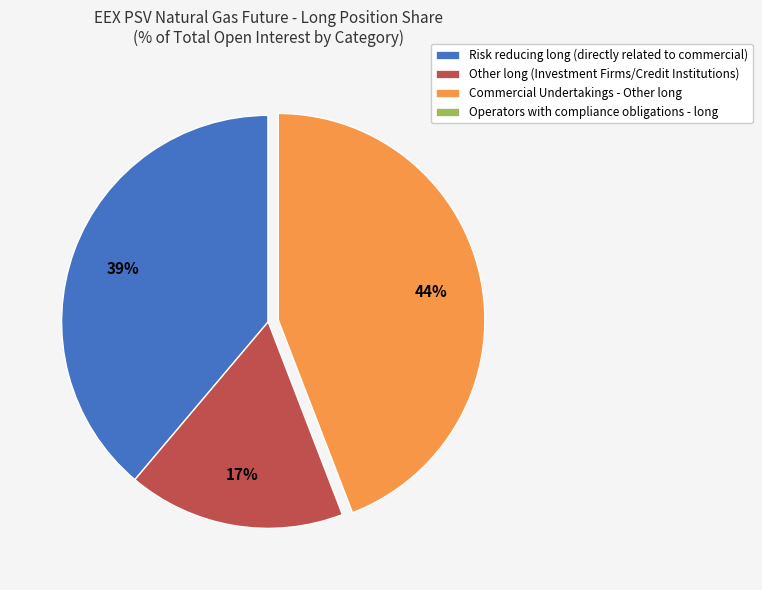

Combined, do Commercial Undertakings - Other long and Other long (Investment Firms/Credit Institutions) account for over 50%?

Yes